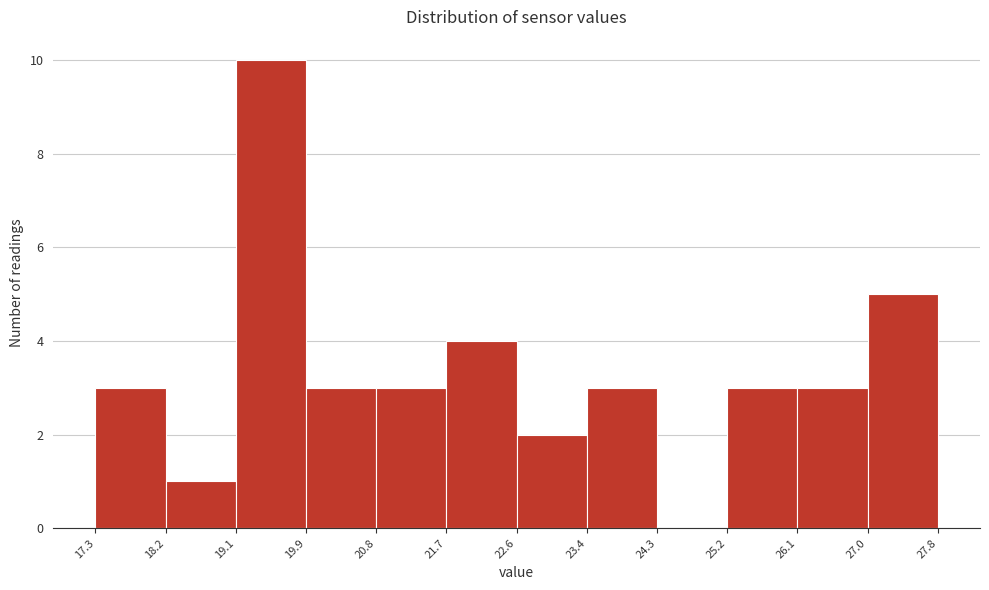

Reading left to right, list every bar in this chart as the range it spans on the x-axis followed by its height. The values are not printed on the chart, so give them approximately, as read against the axis.

17.3 to 18.2: 3
18.2 to 19.1: 1
19.1 to 19.9: 10
19.9 to 20.8: 3
20.8 to 21.7: 3
21.7 to 22.6: 4
22.6 to 23.4: 2
23.4 to 24.3: 3
24.3 to 25.2: 0
25.2 to 26.1: 3
26.1 to 27.0: 3
27.0 to 27.8: 5